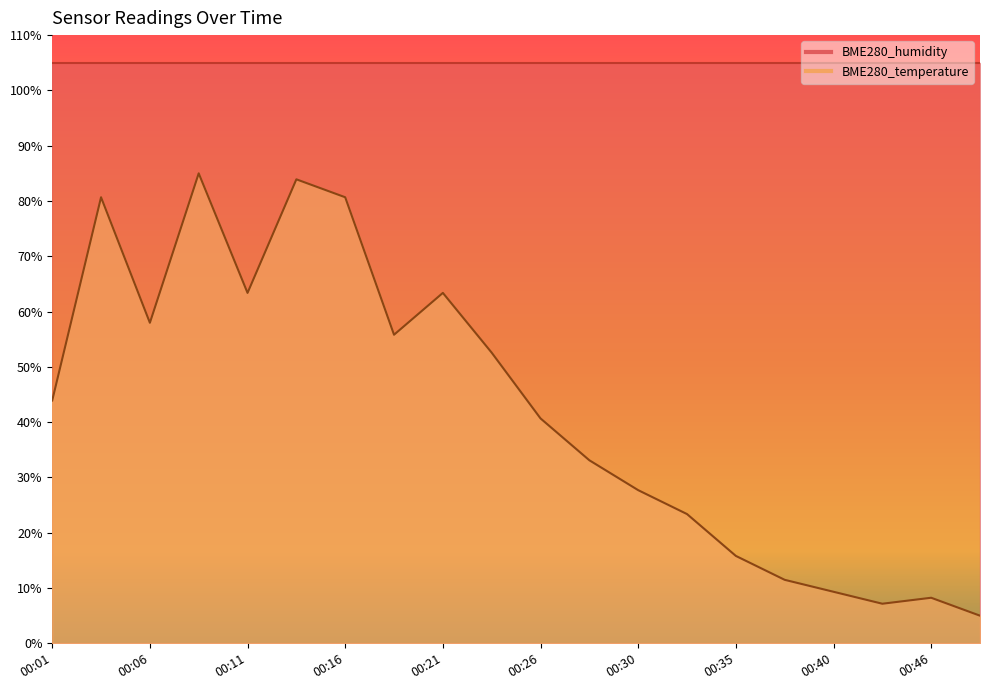

Read the value at 00:28.

33.1